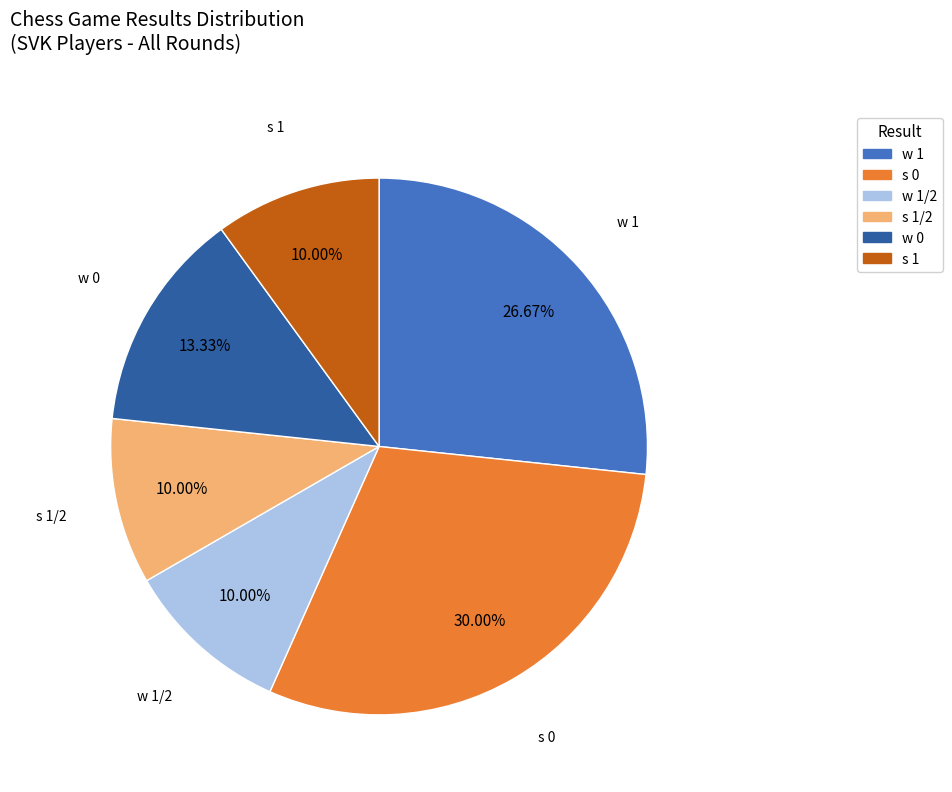

To the nearest percent, what portion does w 0 represent?

13%